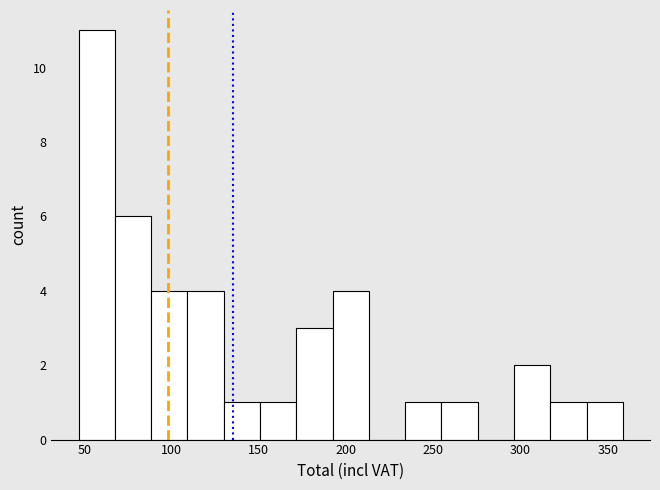

Over which range of the x-axis is the bar tallest?

45 to 70